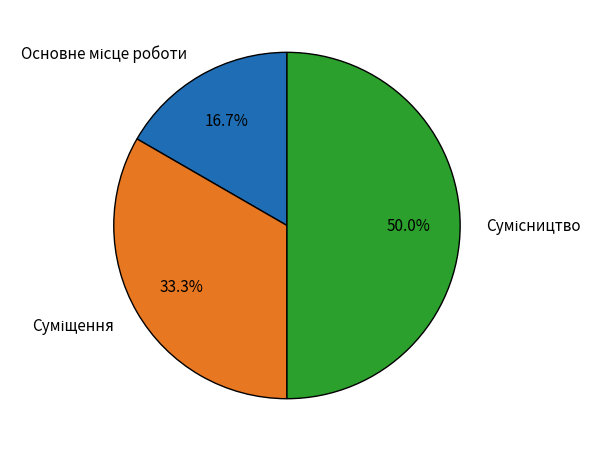

Which category has the smallest portion of the pie?

Основне місце роботи